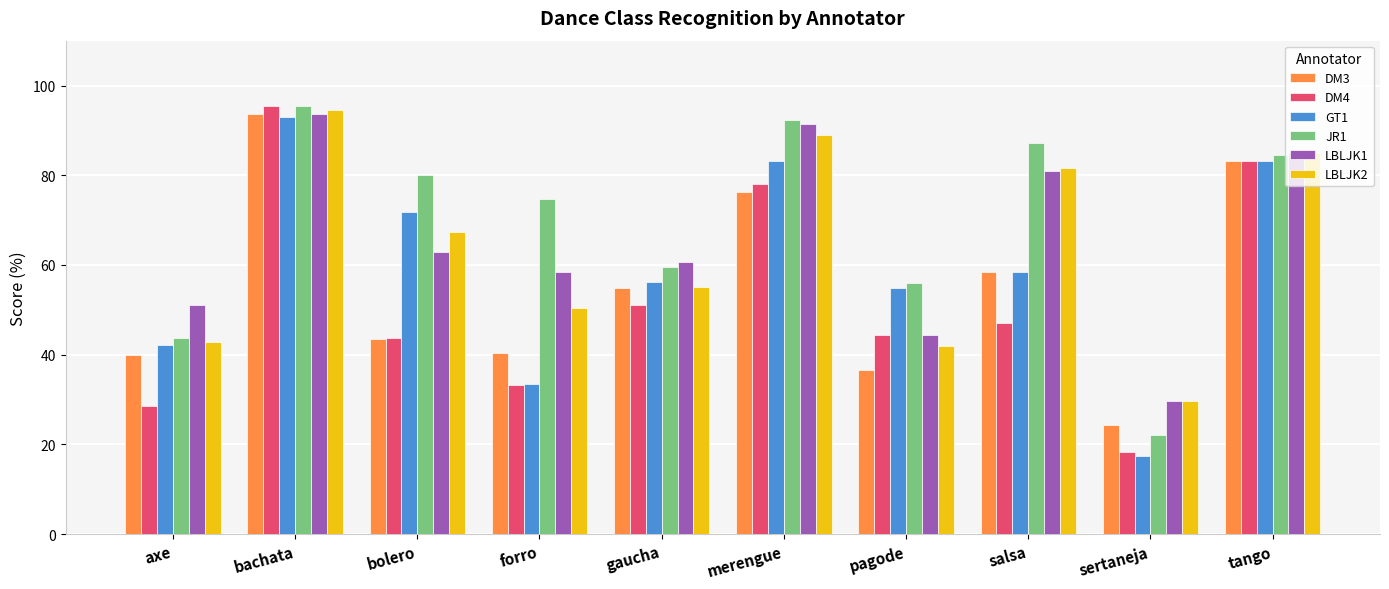

Where is DM3 nearest to the value 58?

salsa